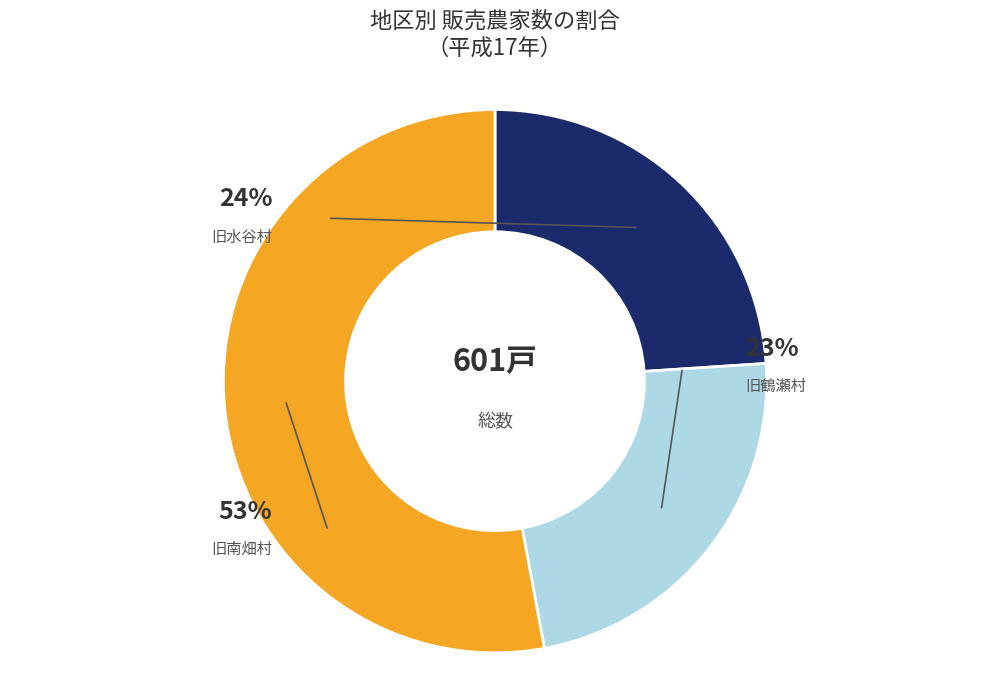

Which has a higher value, 旧水谷村 or 旧南畑村?

旧南畑村